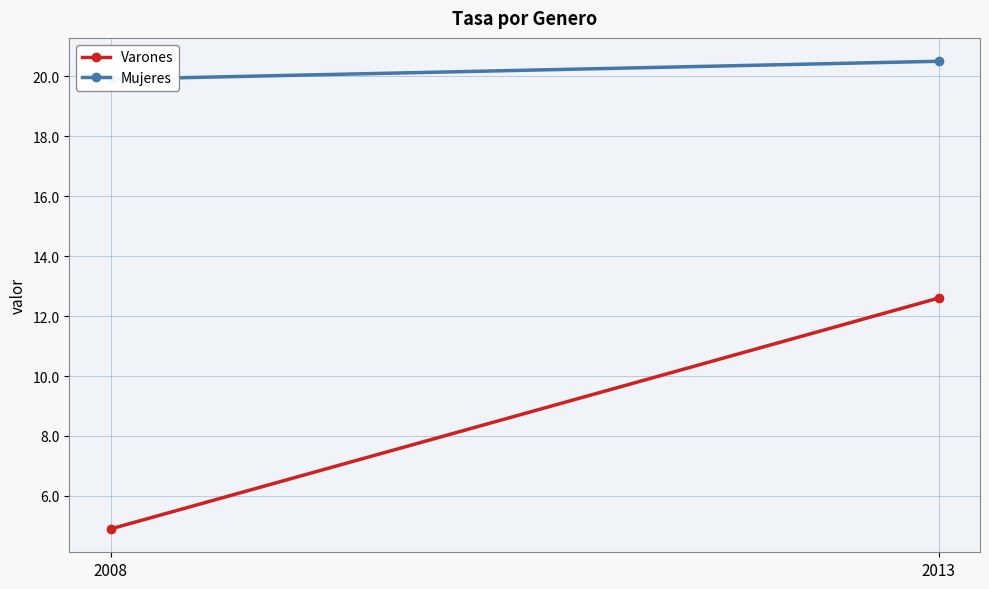

Reading right to left, what are all the values shown in this chart?

Varones: 12.6	4.9
Mujeres: 20.5	19.9